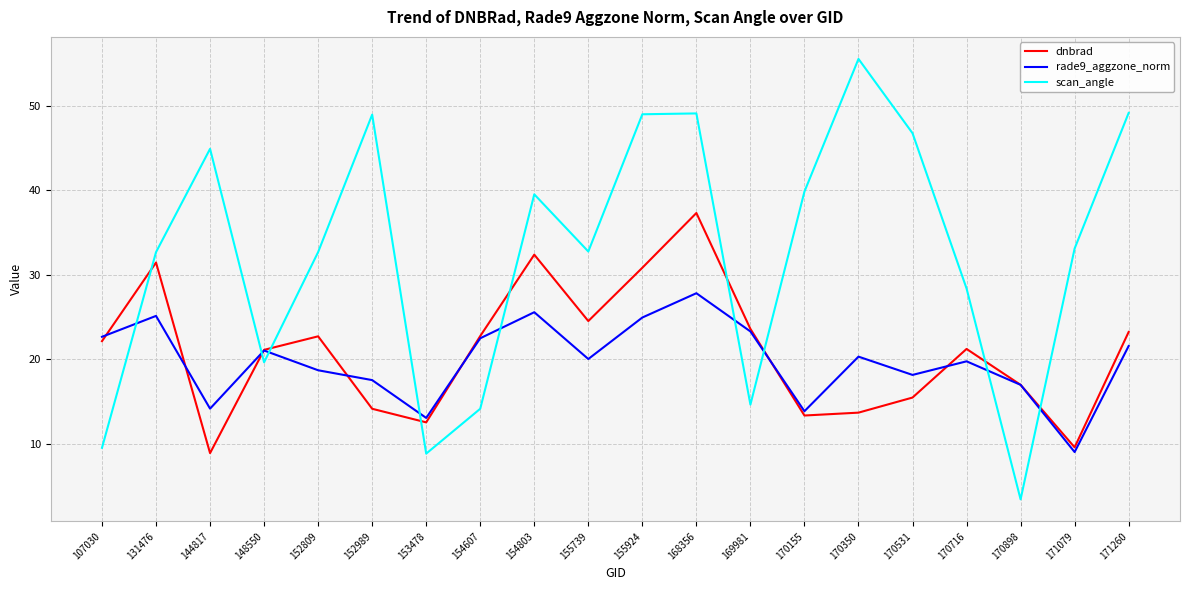

At 153478, list the series in order from largest to smallest.

rade9_aggzone_norm, dnbrad, scan_angle